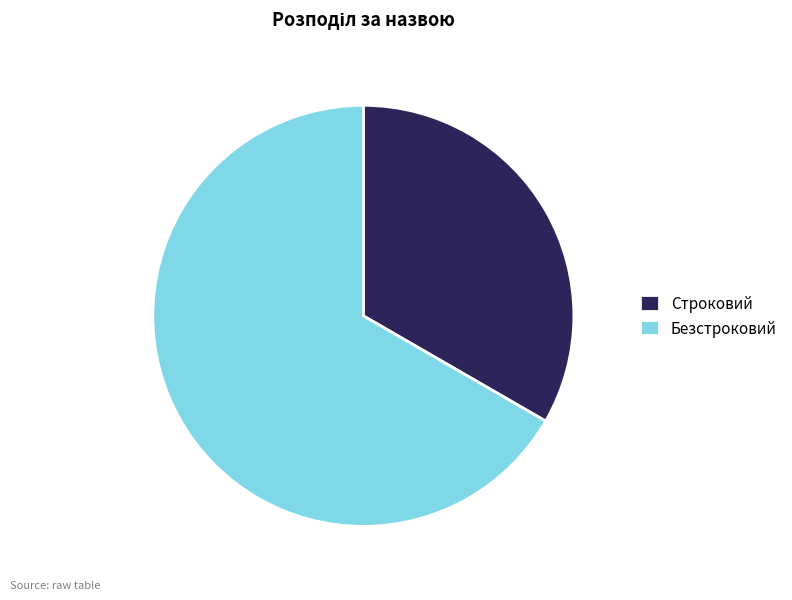

What is the ratio of the value at Безстроковий to the value at Строковий?

2.0